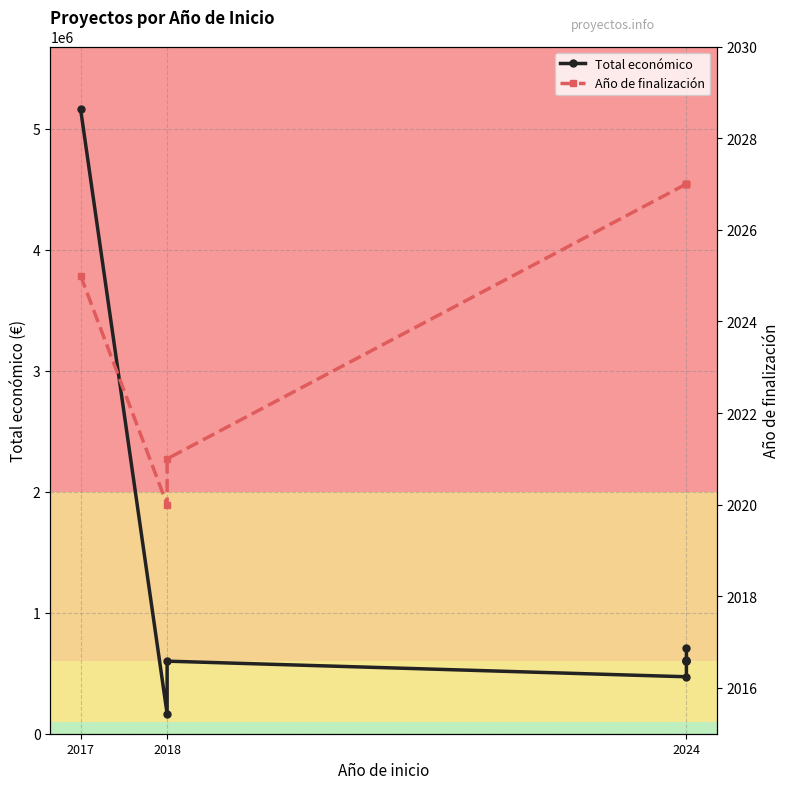

What is the sum of all Año de finalización values?

16201.0